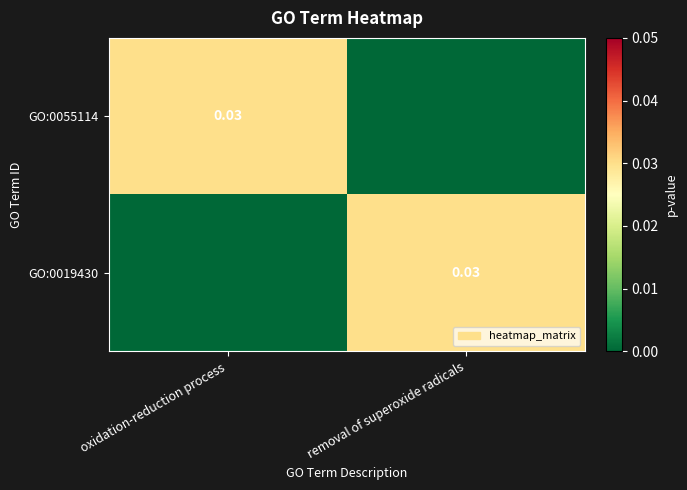

Which category has the highest value across all series?

oxidation-reduction process